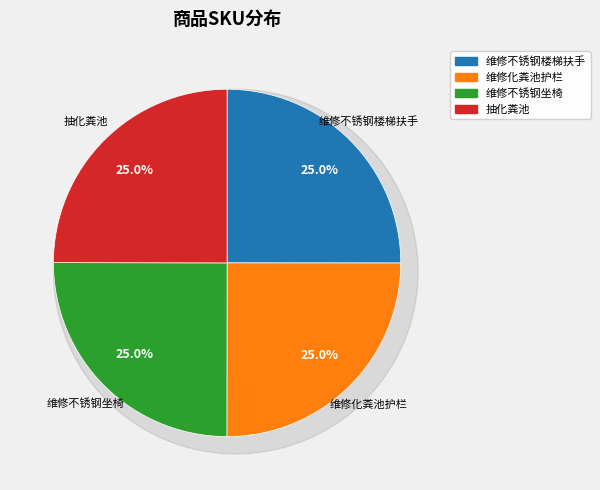

To the nearest percent, what is the average slice percentage?

25%